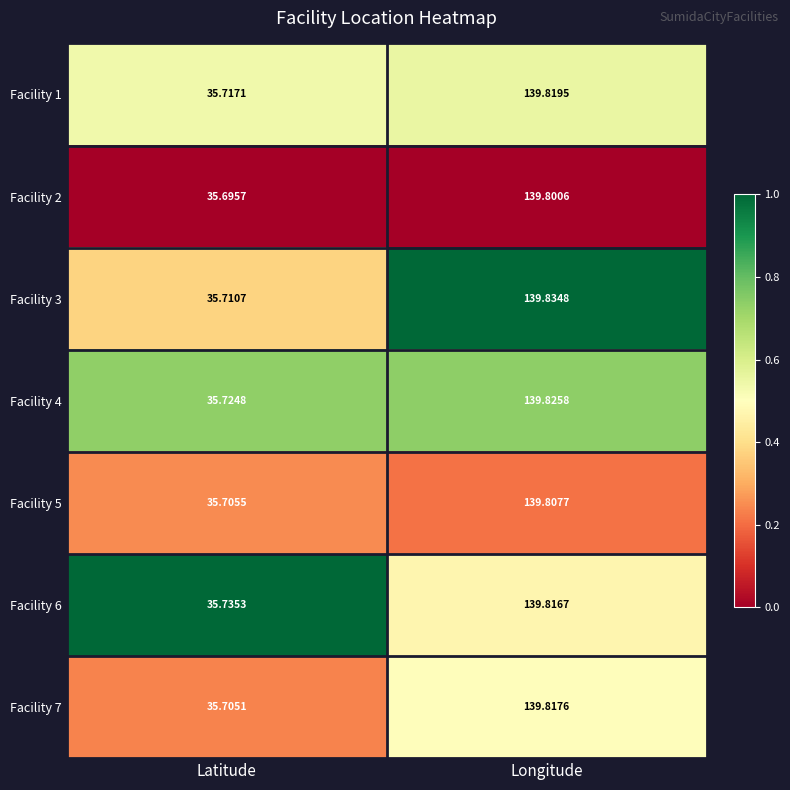

At which label does Facility 2 reach its peak?

Longitude